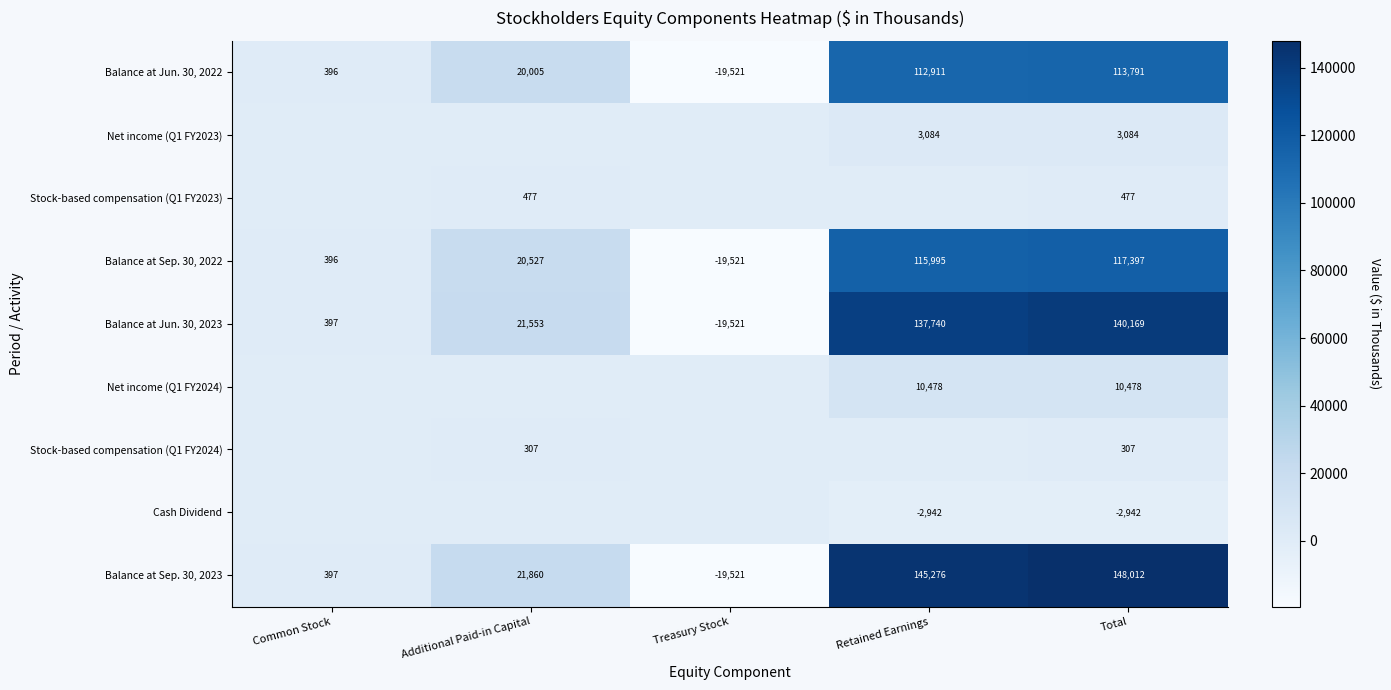

What is the total value across all series at Additional Paid-in Capital?

84729